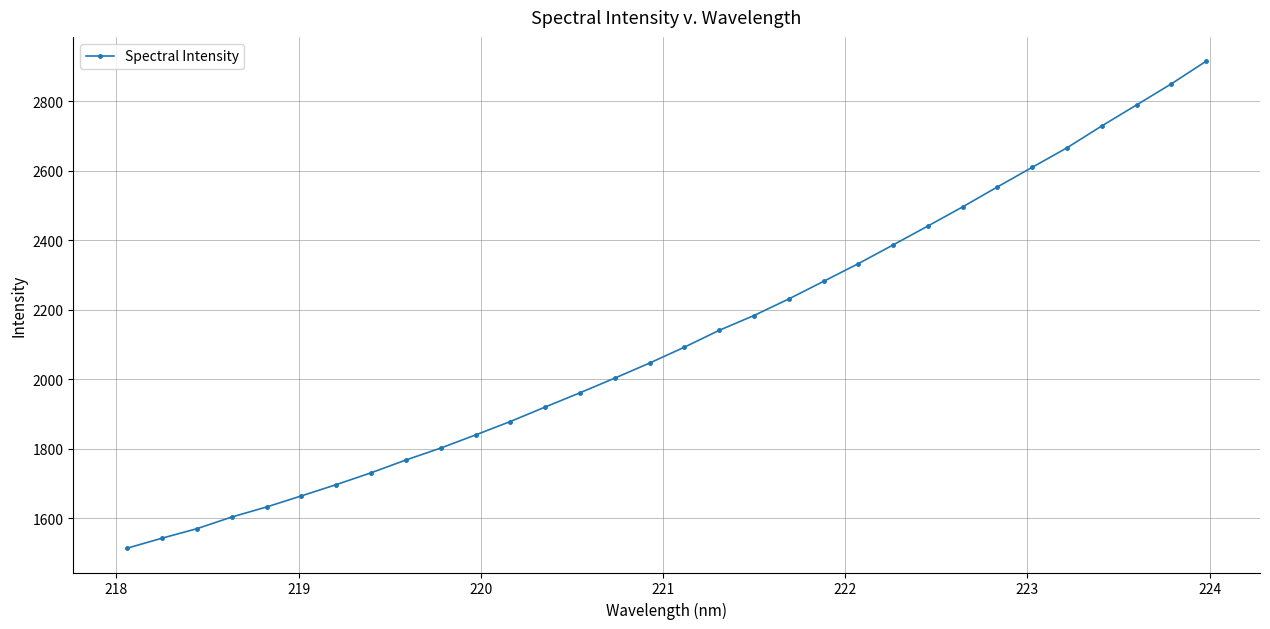

How many data points are above 2092?

16